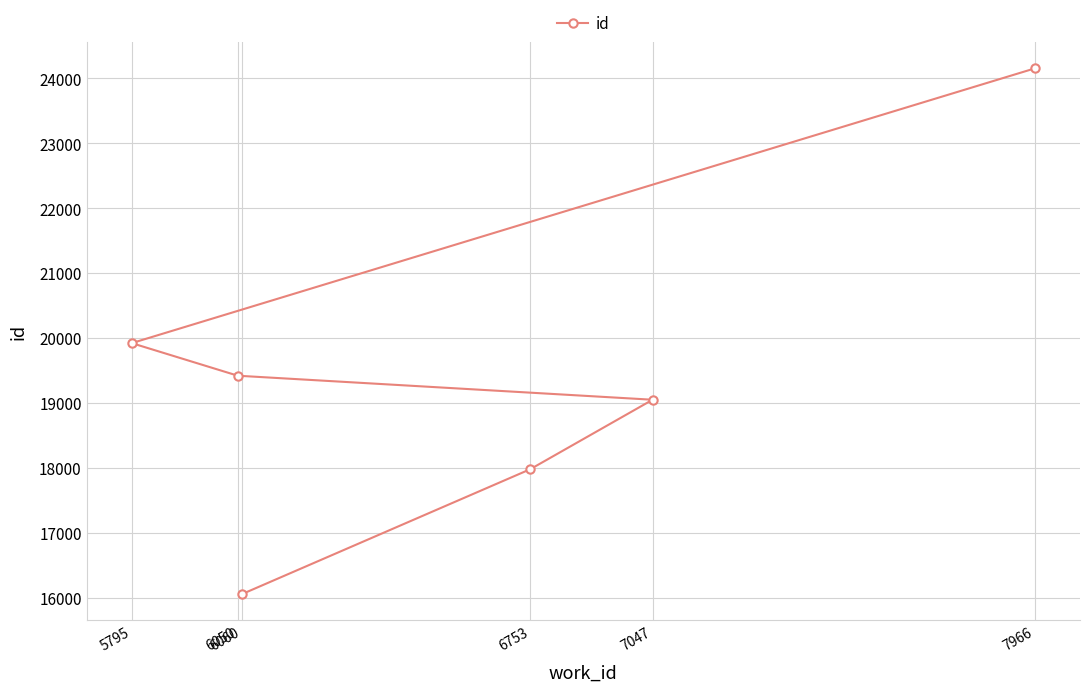

At which label does the data first exceed 19421?

5795